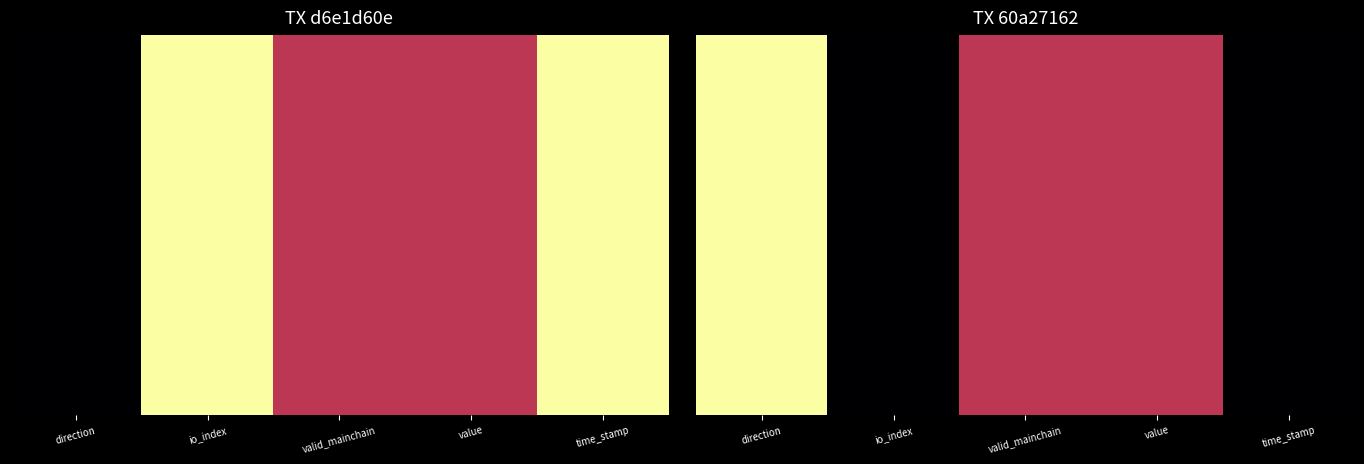

At how many categories does at least one series exceed 0?

3